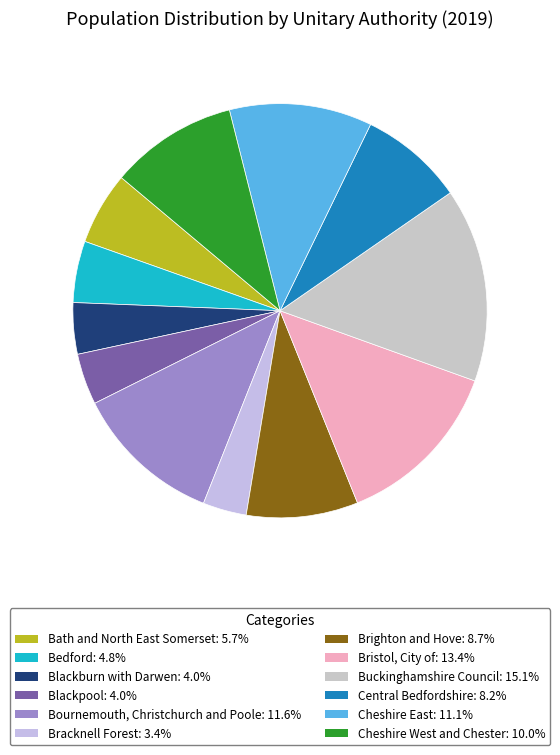

Which has a higher value, Bournemouth, Christchurch and Poole or Central Bedfordshire?

Bournemouth, Christchurch and Poole